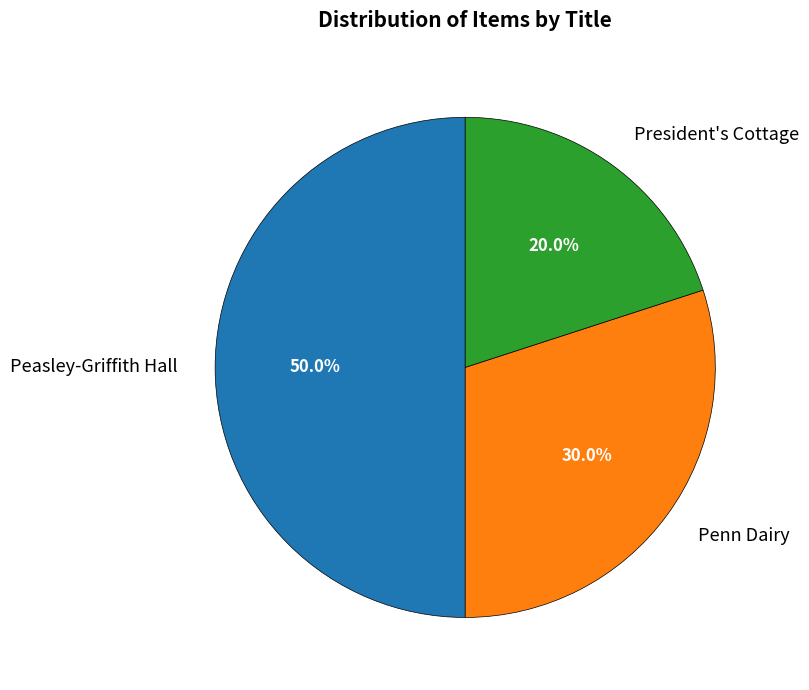

To the nearest percent, what is the difference between the largest and smallest slice percentages?

30%